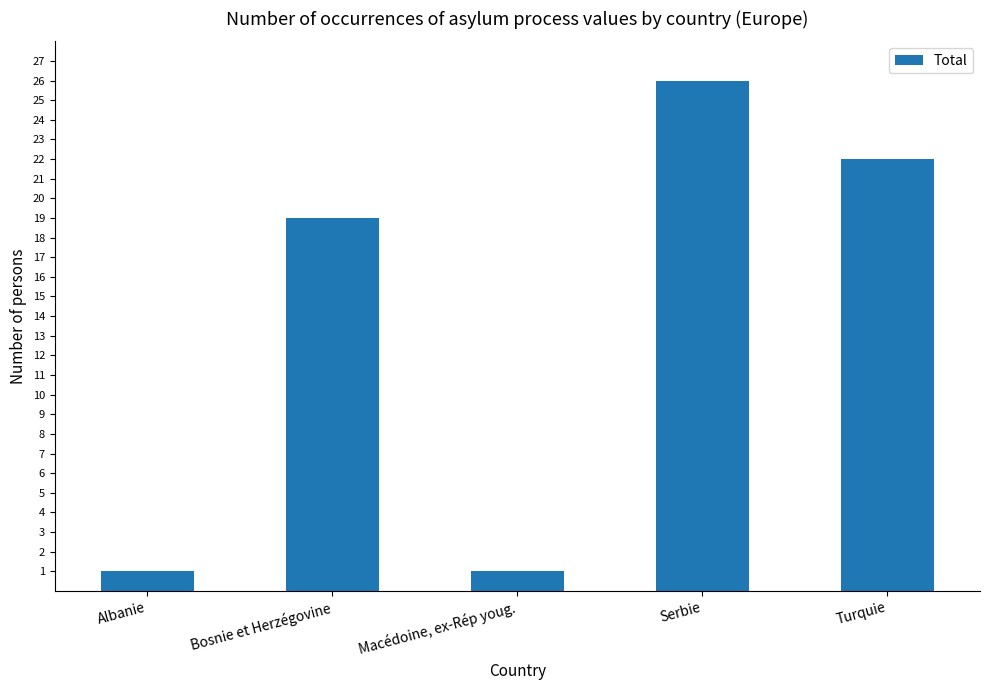

What is the approximate value at Serbie, to the nearest 5?

25